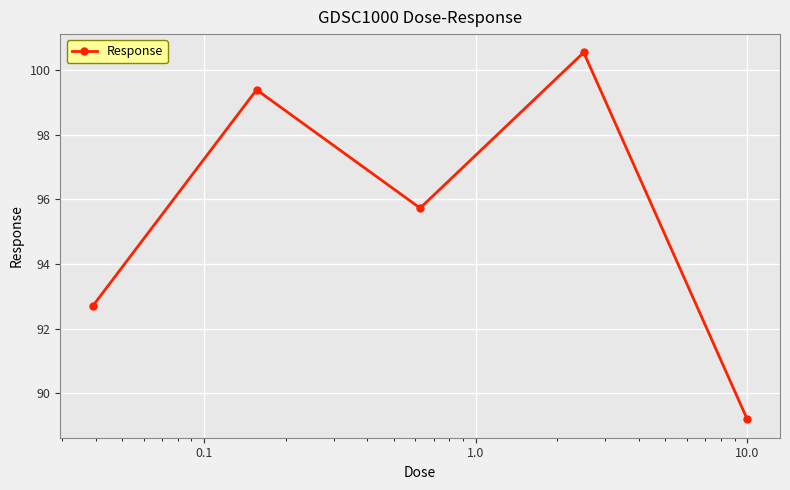

What is the average value?

95.5